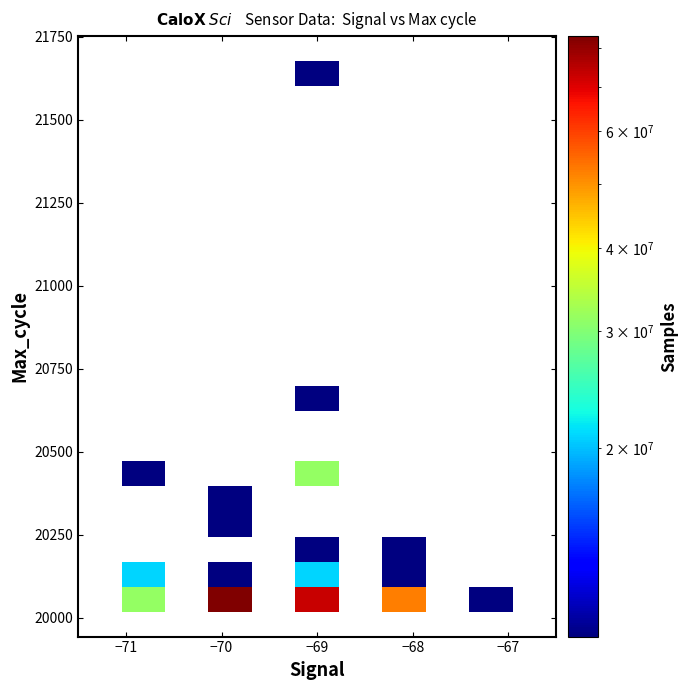

How many categories are shown in the chart?

11